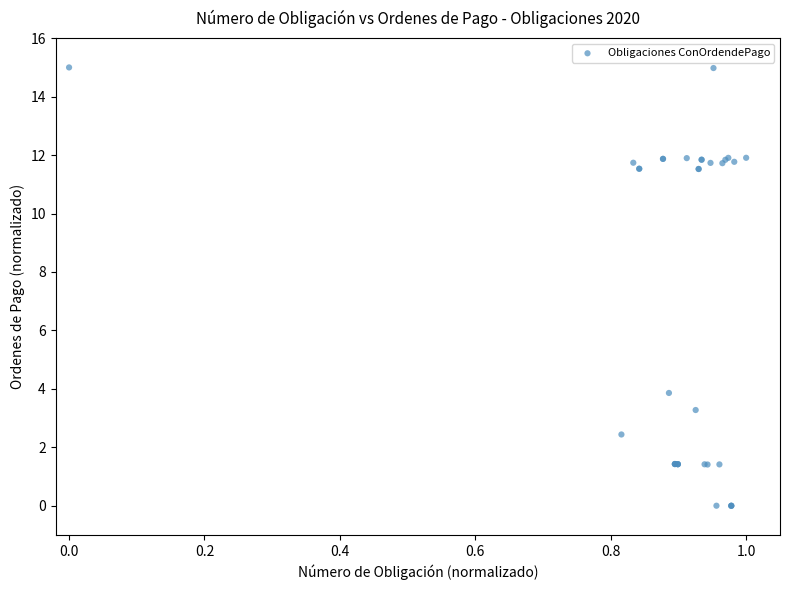

What Y value in the scatter plot is closest to 7?

3.9